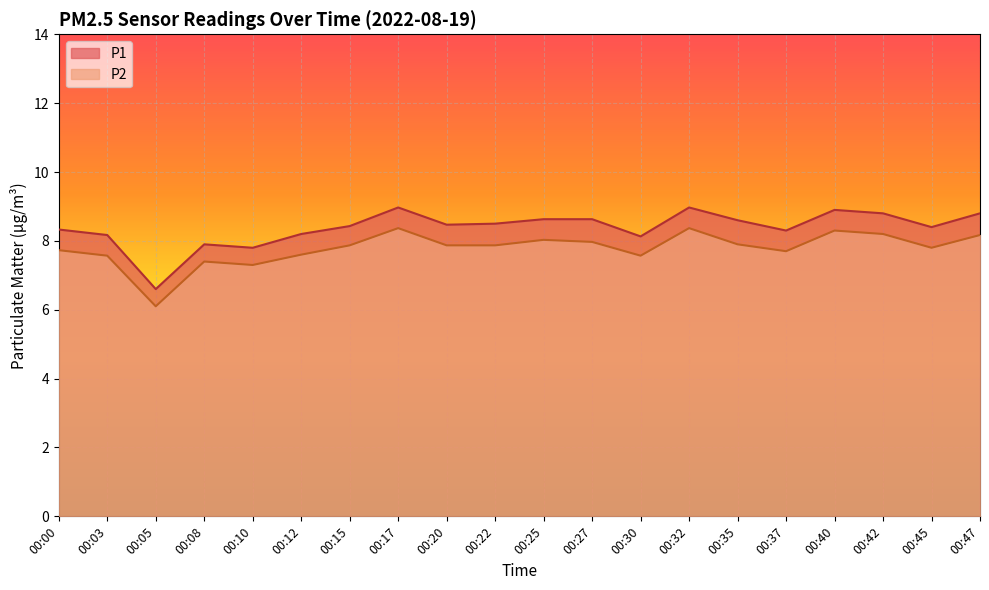

Which series has the largest total across all categories?

P1